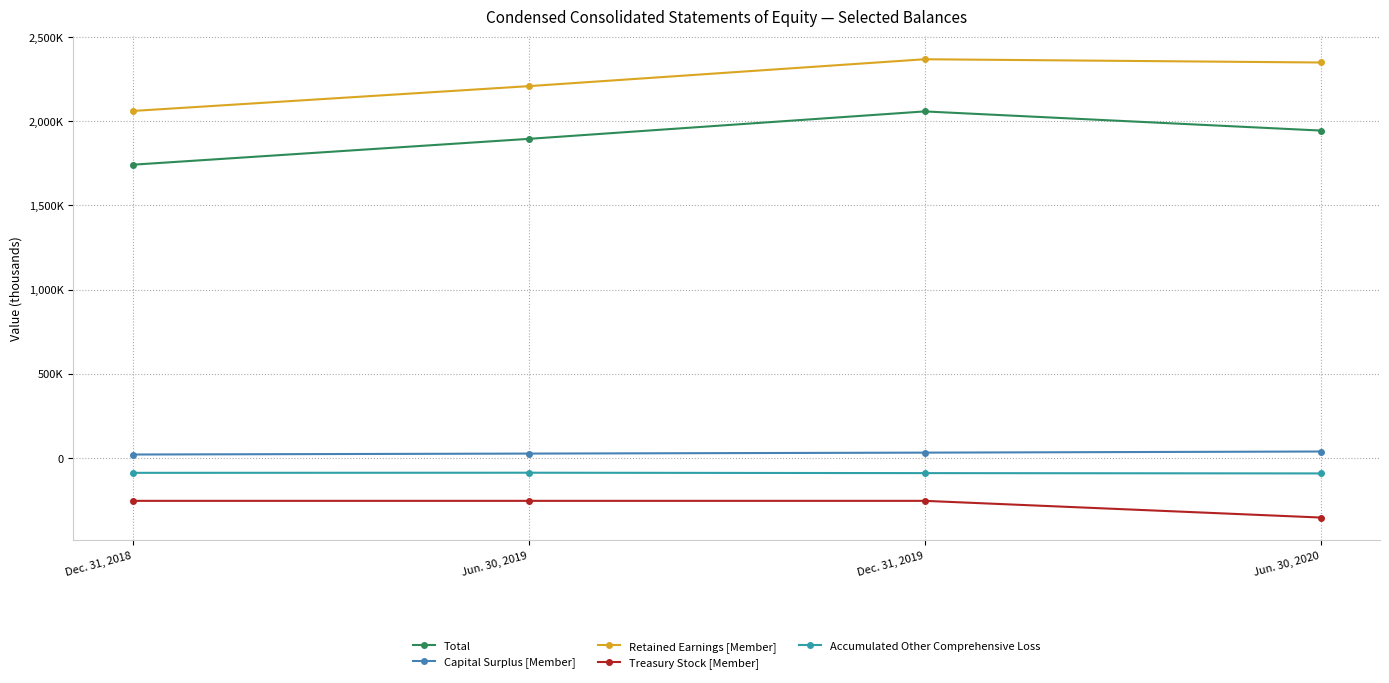

Is this an area chart (filled region under the line)?

No